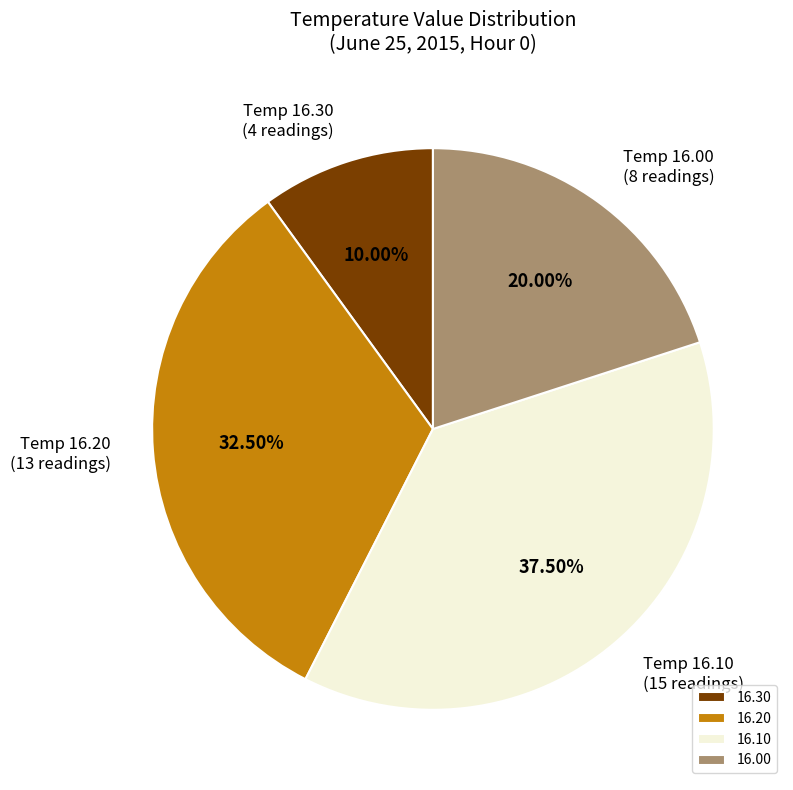

Rank the categories by value from lowest to highest.

16.30, 16.00, 16.20, 16.10